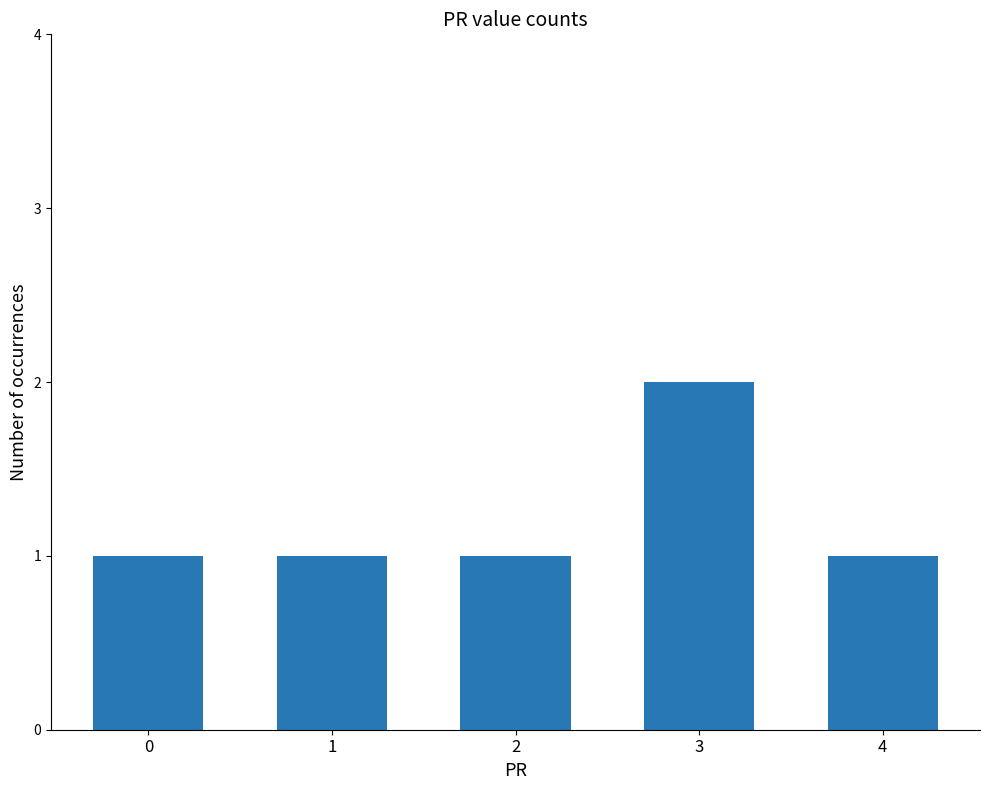

Reading left to right, list all the values displayed in this chart.

1	1	1	2	1